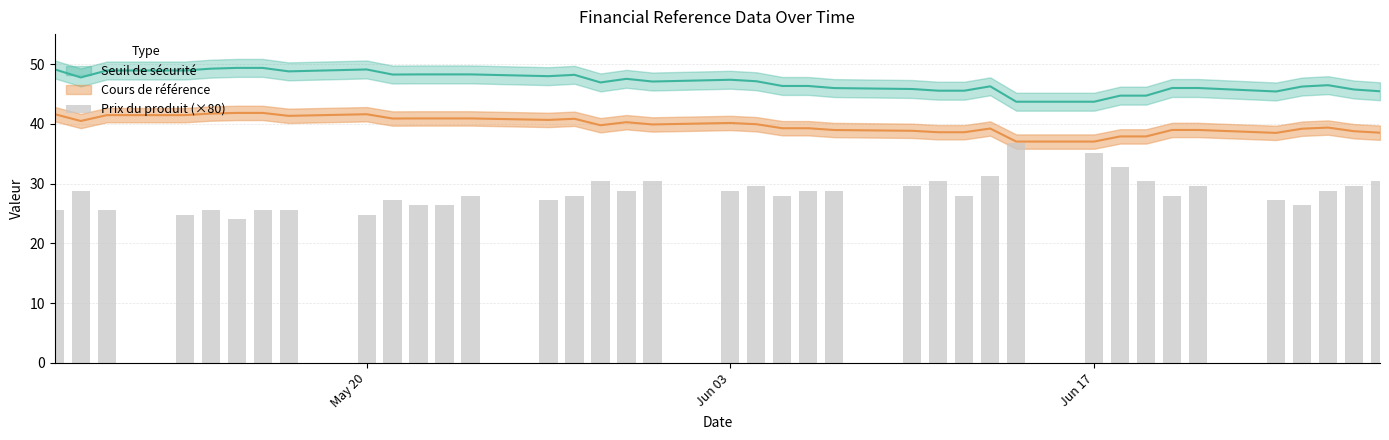

What is the sum of all values?

1081.6